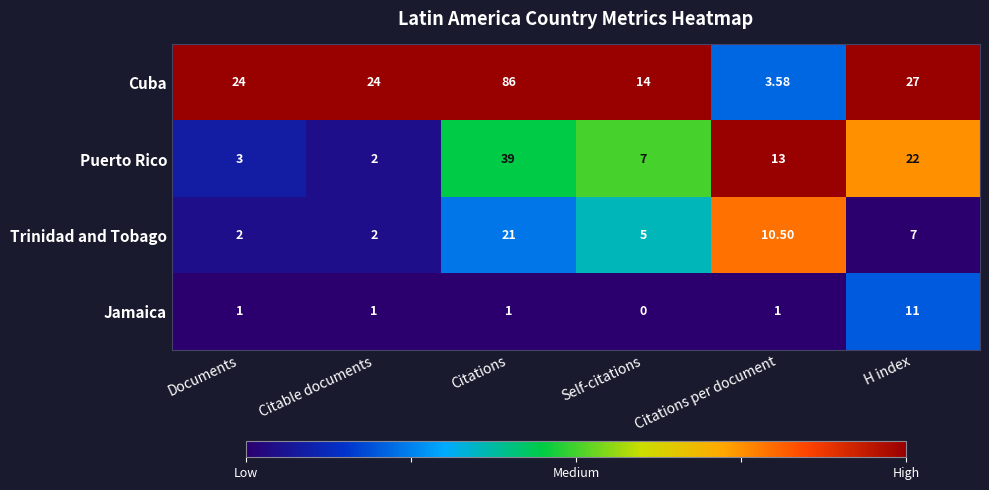

At which category is the sum across all series the highest?

Citations